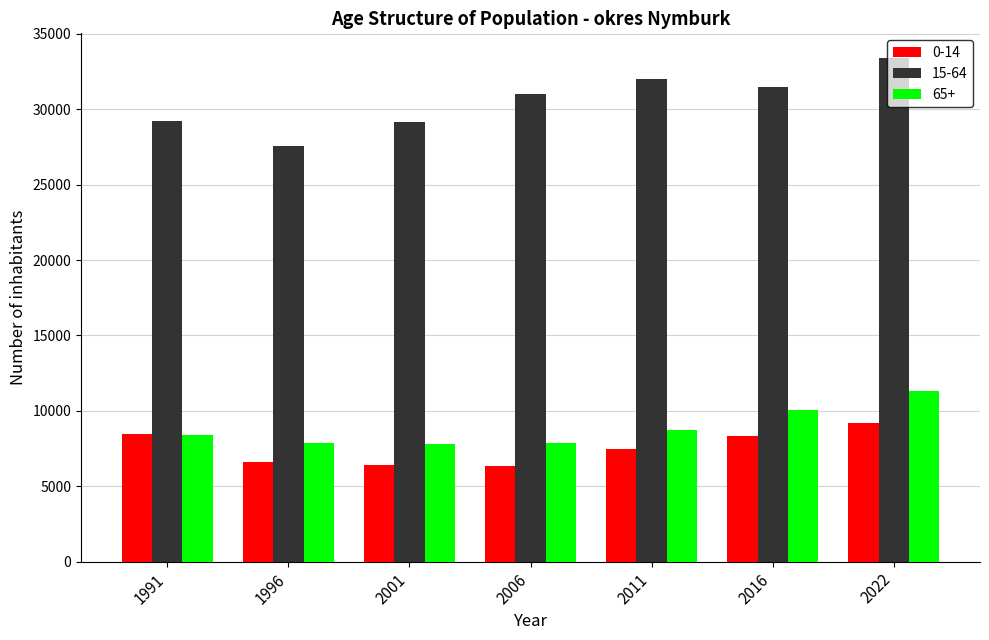

What is the approximate value of 15-64 at 2001?

29145